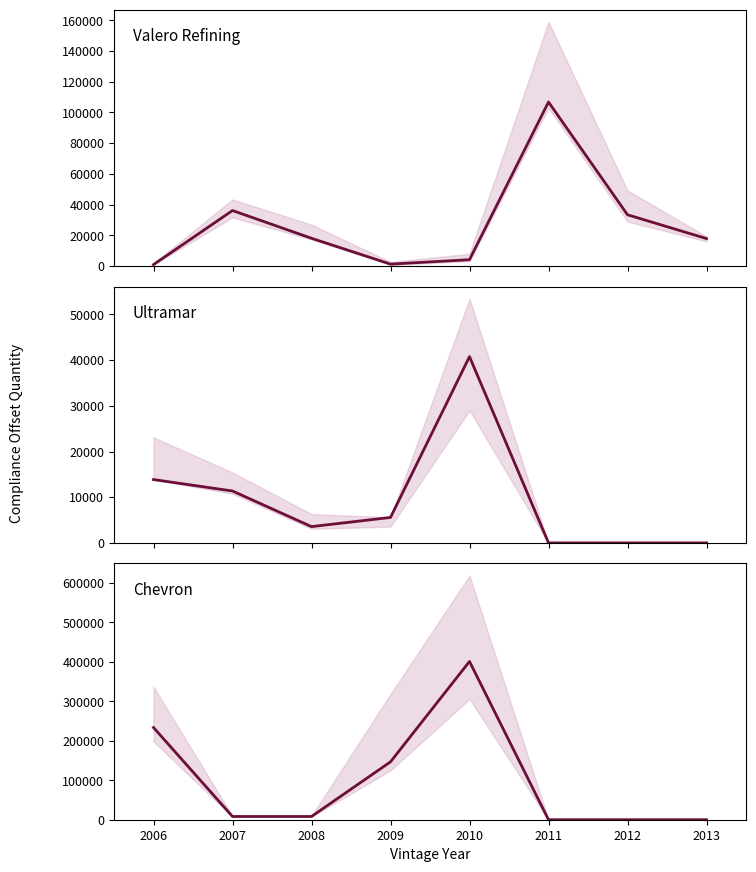

What is the difference between the maximum and minimum values in the Valero Refining series?

105864